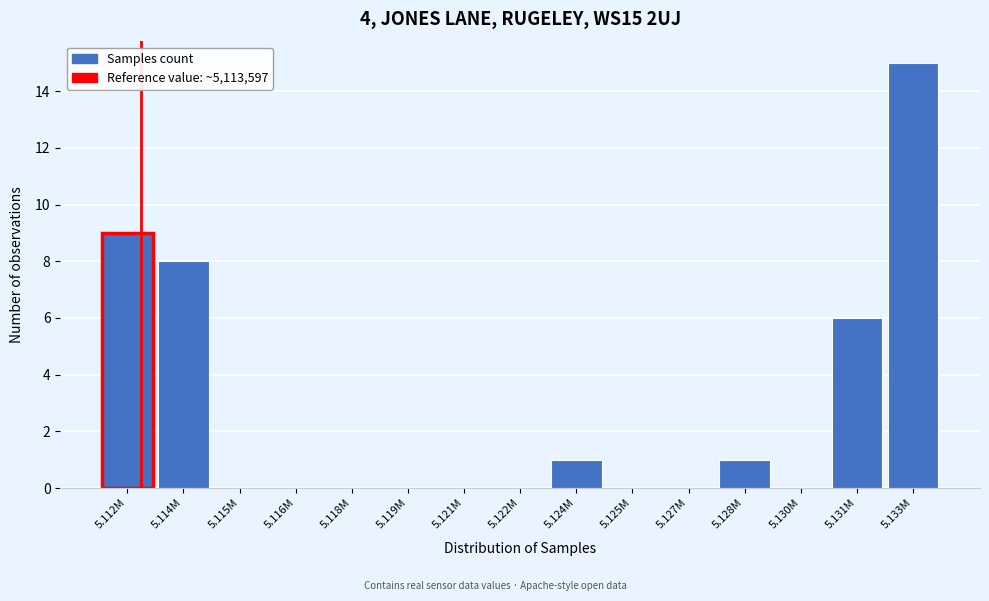

Reading left to right, extract all data points from this chart.

5.112M=9	5.114M=8	5.115M=0	5.116M=0	5.118M=0	5.119M=0	5.121M=0	5.122M=0	5.124M=1	5.125M=0	5.127M=0	5.128M=1	5.130M=0	5.131M=6	5.133M=15